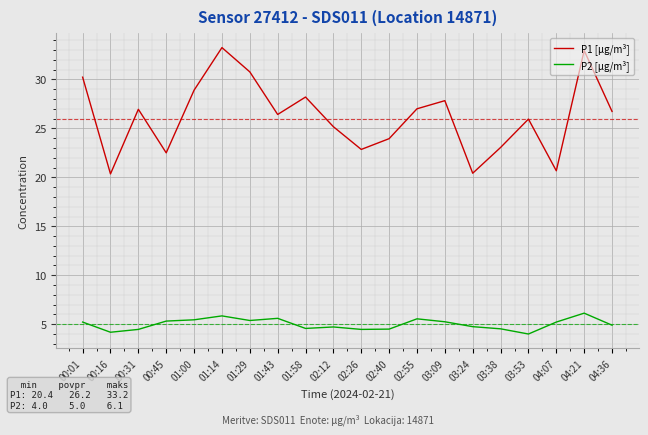

True or false: P1 [µg/m³] and P2 [µg/m³] intersect in this chart.

False